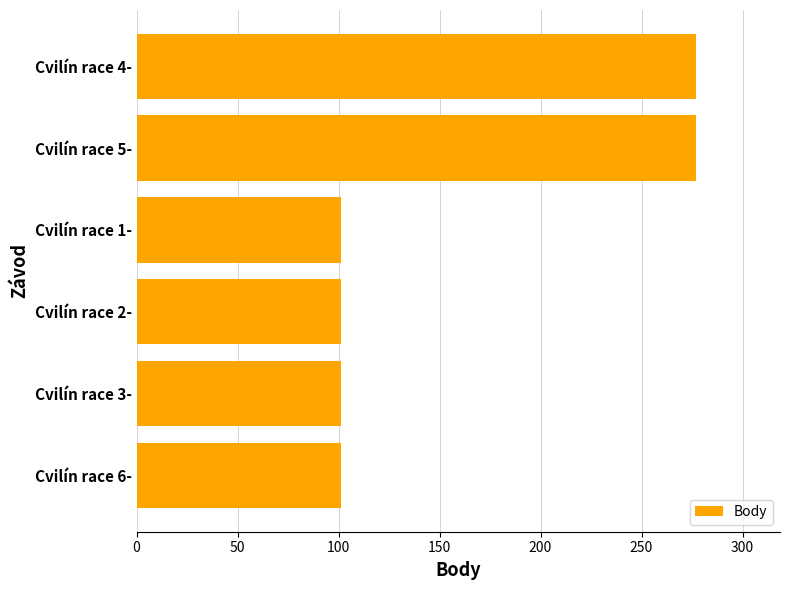

What is the average value?

160